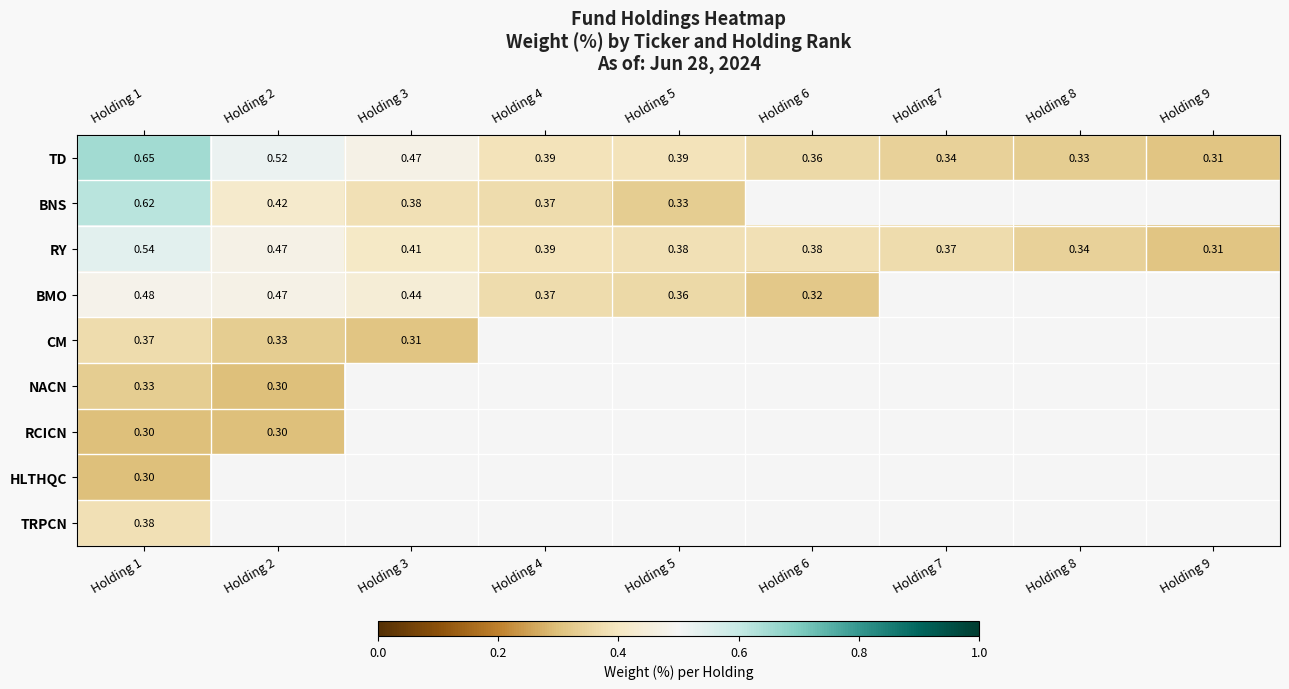

At which category is the sum across all series the highest?

Holding 1